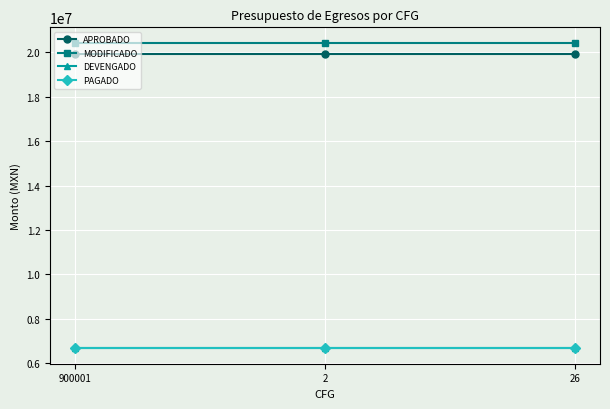

What is the sum of all PAGADO values?

19992464.1